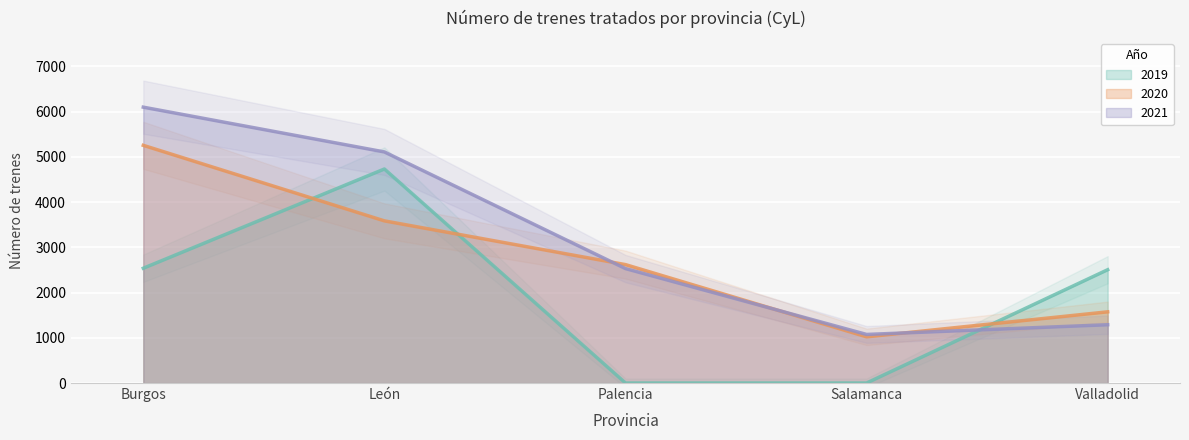

Which series has the largest total across all categories?

2021